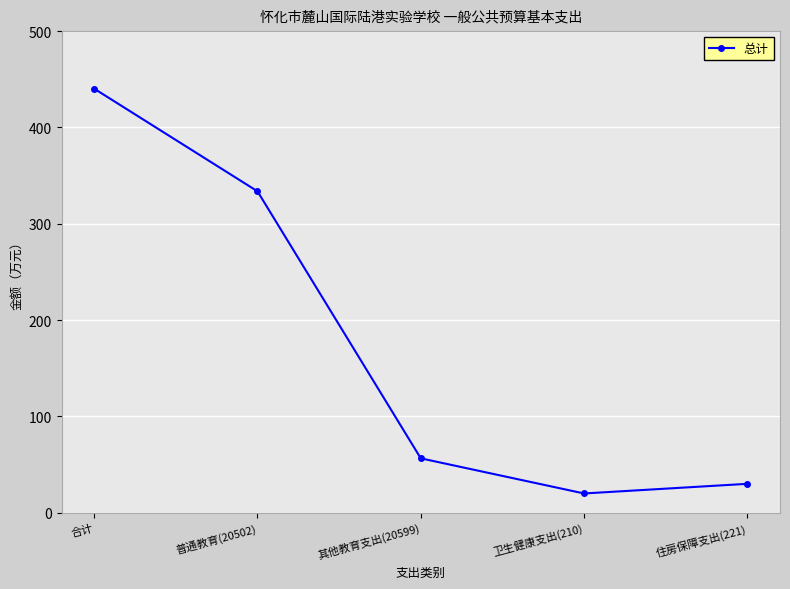

True or false: the data has more than 0 interior local peaks.

False